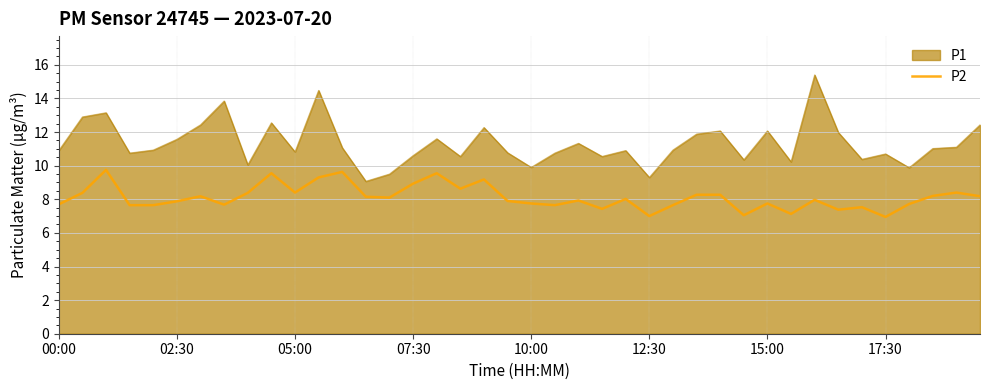

List the series in order of their overall mean, lowest first.

P2, P1